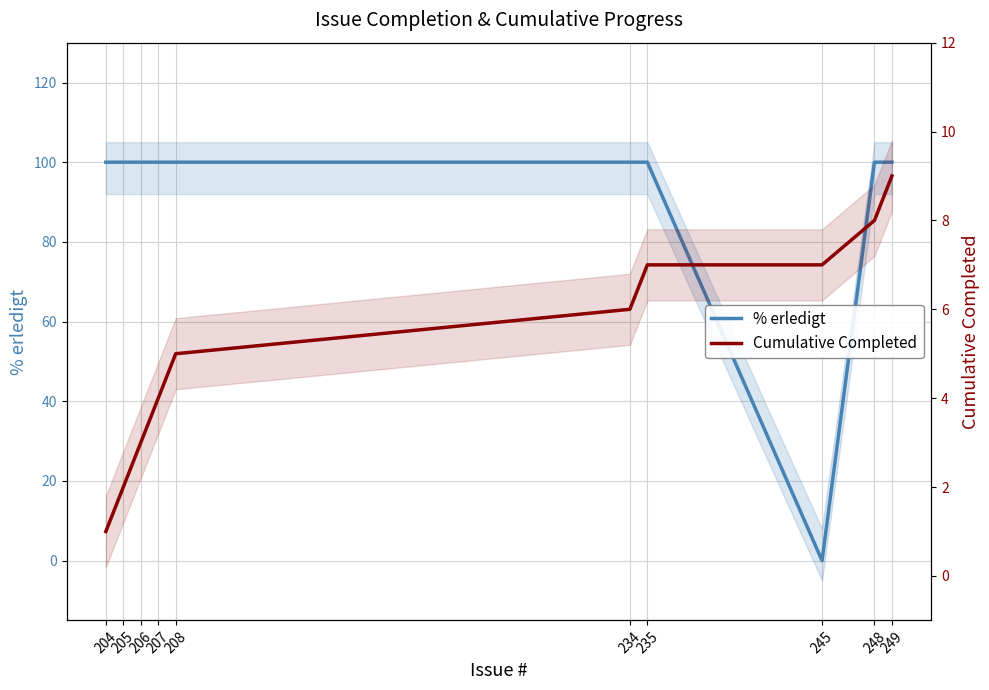

Which series changed the most between 206 and 234?

Cumulative Completed